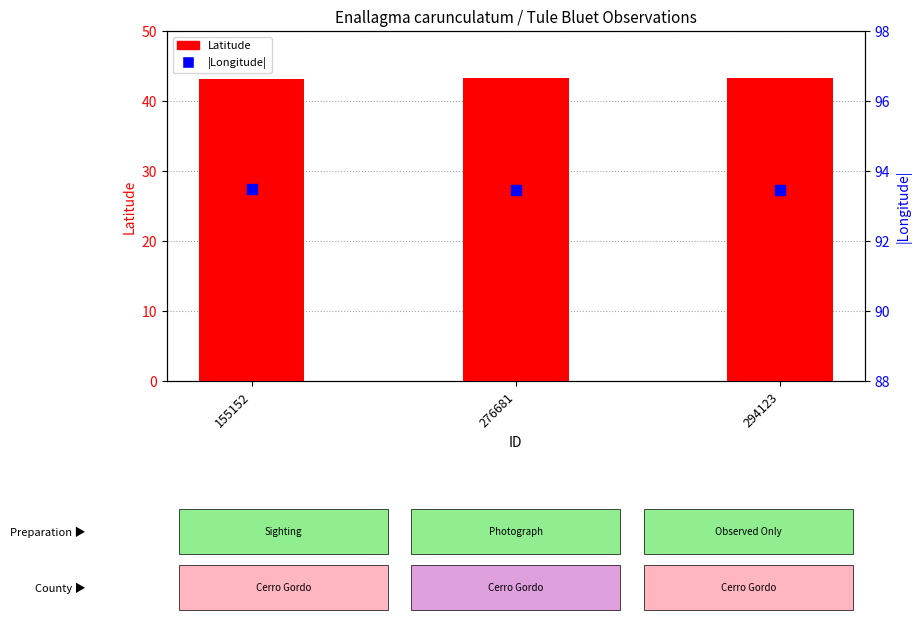

At how many categories does at least one series exceed 59?

3